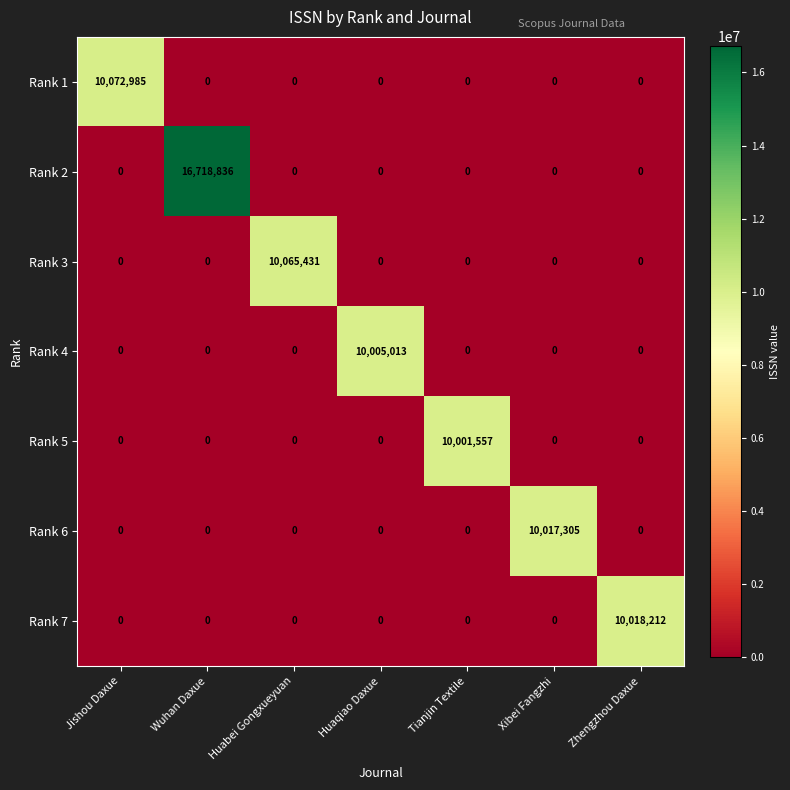

What is the maximum value for Rank 1?

10072985